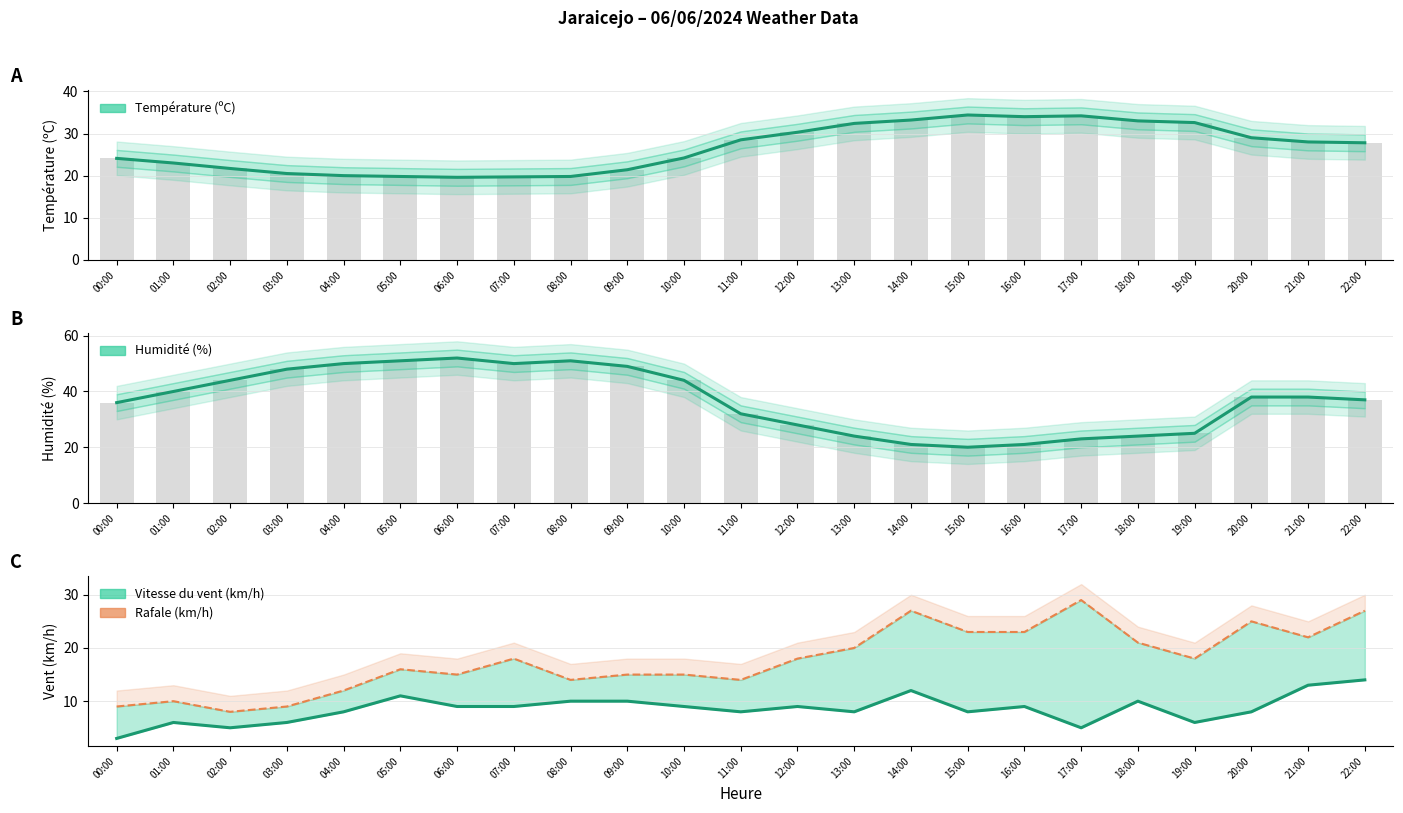

How many data points are above 18?

9